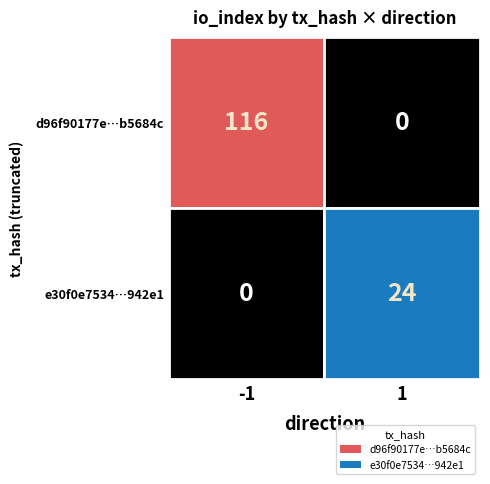

Reading left to right, transcribe all the data shown in this chart.

d96f90177e54319bfe40b5e8022a88126b5684c: direction=-1	io_index=116
e30f0e7534918c2e970d129784d308ceed942e1: direction=1	io_index=24